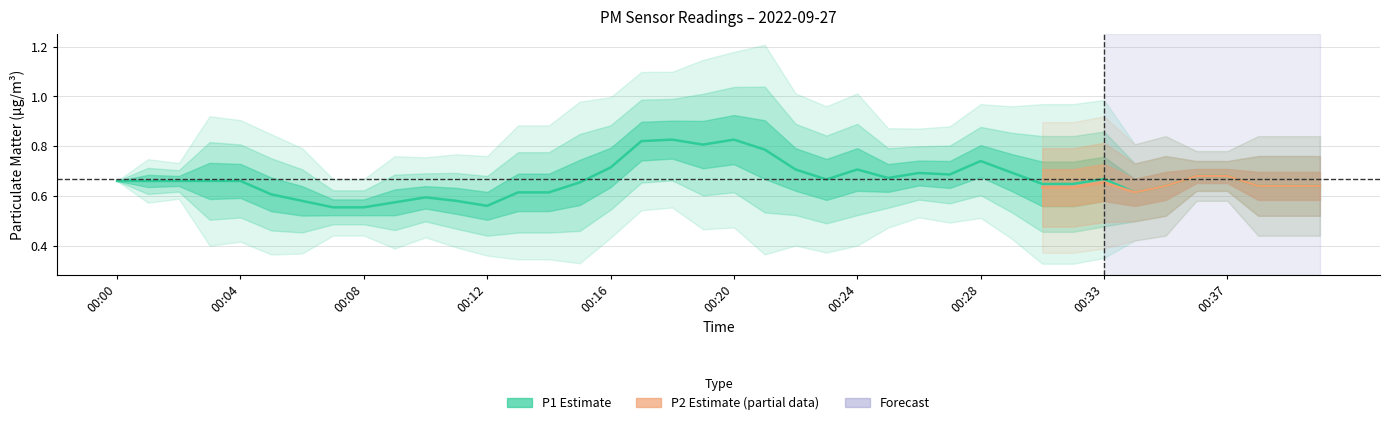

Which series has the largest total across all categories?

P1